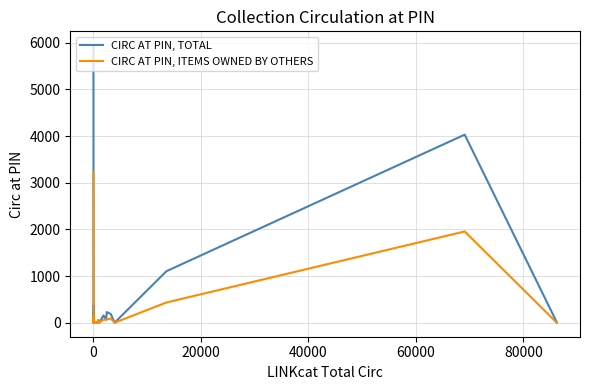

Does the chart have visible grid lines?

Yes